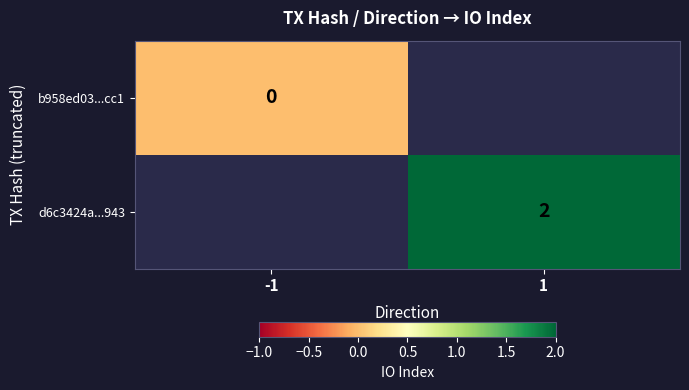

True or false: d6c3424a...943 has a value of 1 at 1.

False